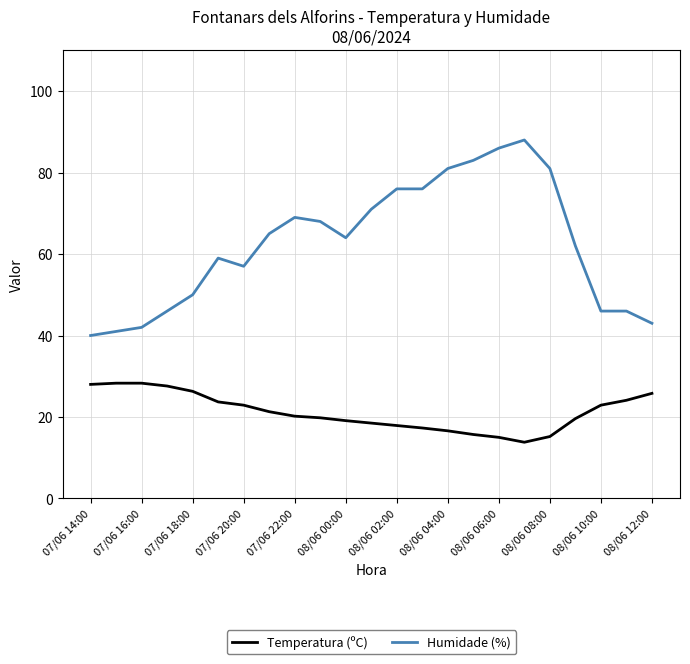

What is the maximum value shown in the chart?

88.0